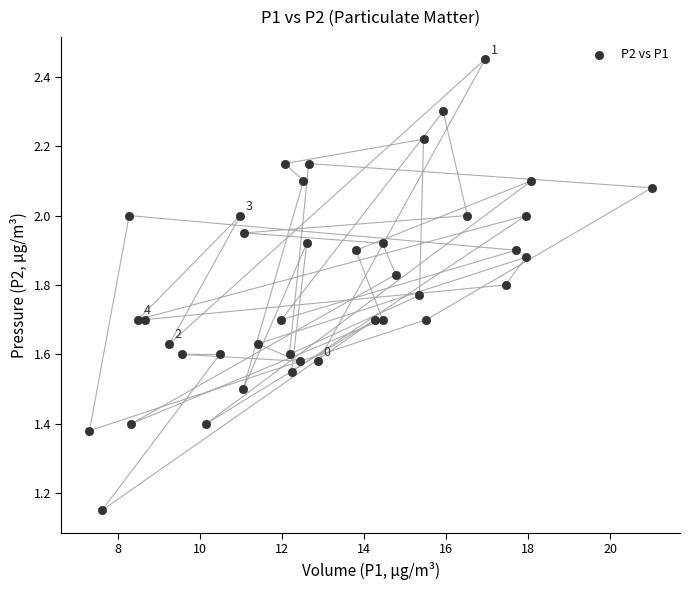

What is the range of Y values (max minus min)?

1.3